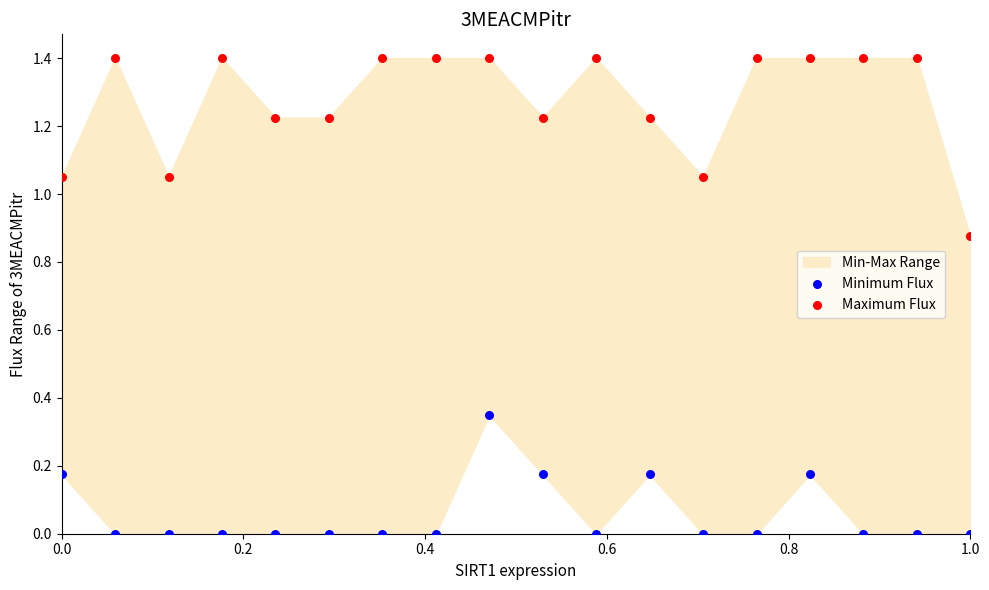

Across all data points, what is the range of Y values (max minus min)?

1.4